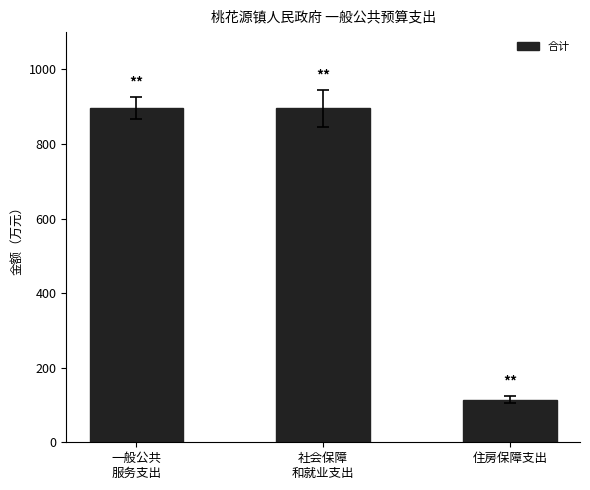

Count the number of categories in the chart.

3